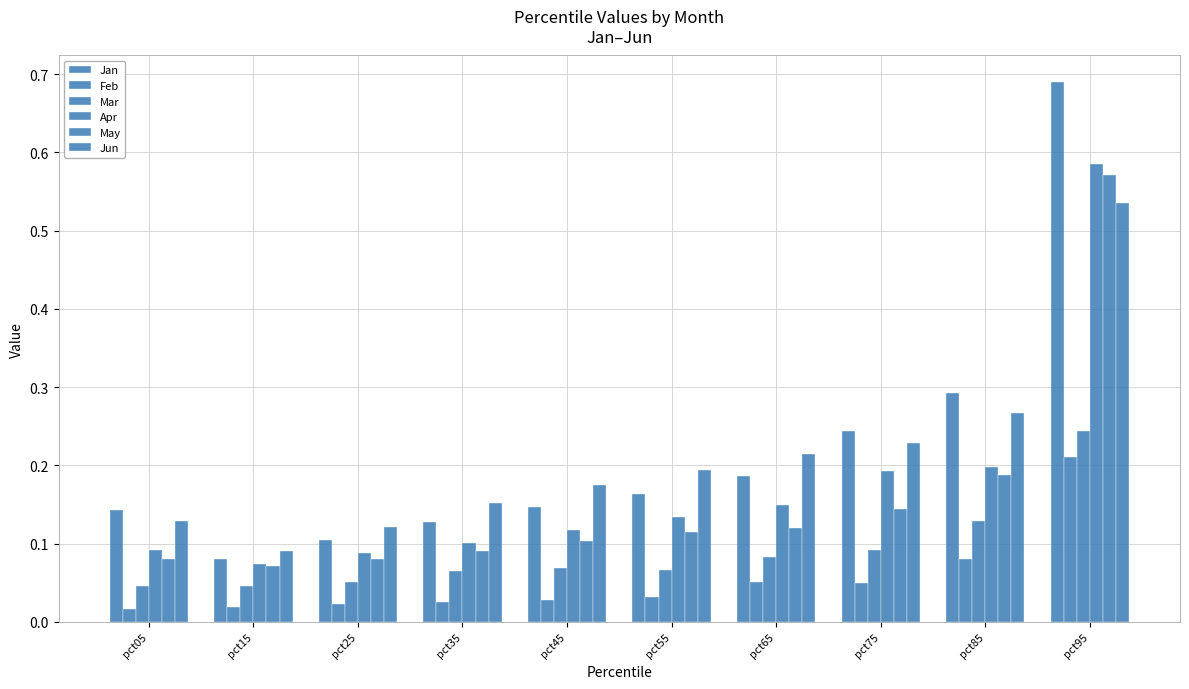

What is the total value across all series at pct65?

0.8